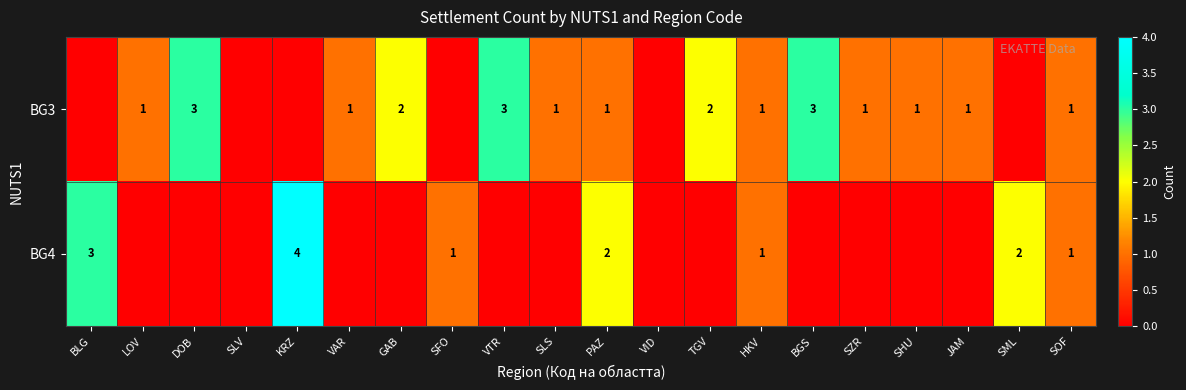

The value of BG4 at SFO is 1. True or false?

True